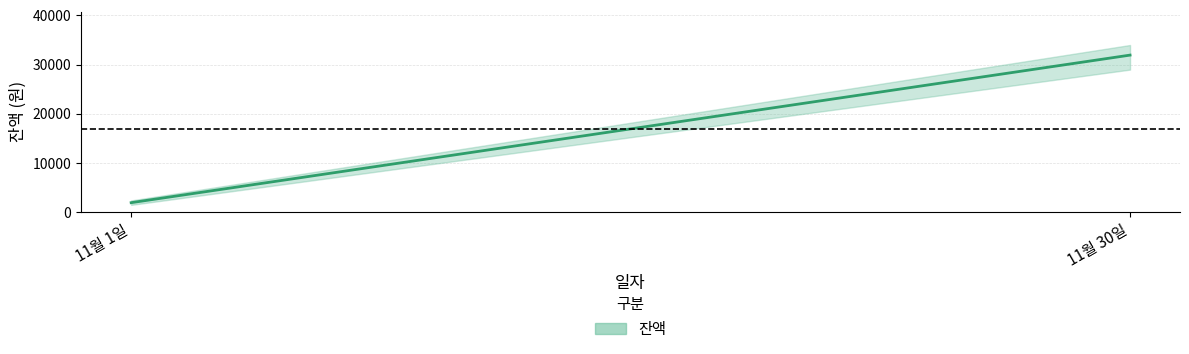

What is the maximum value shown in the chart?

31946